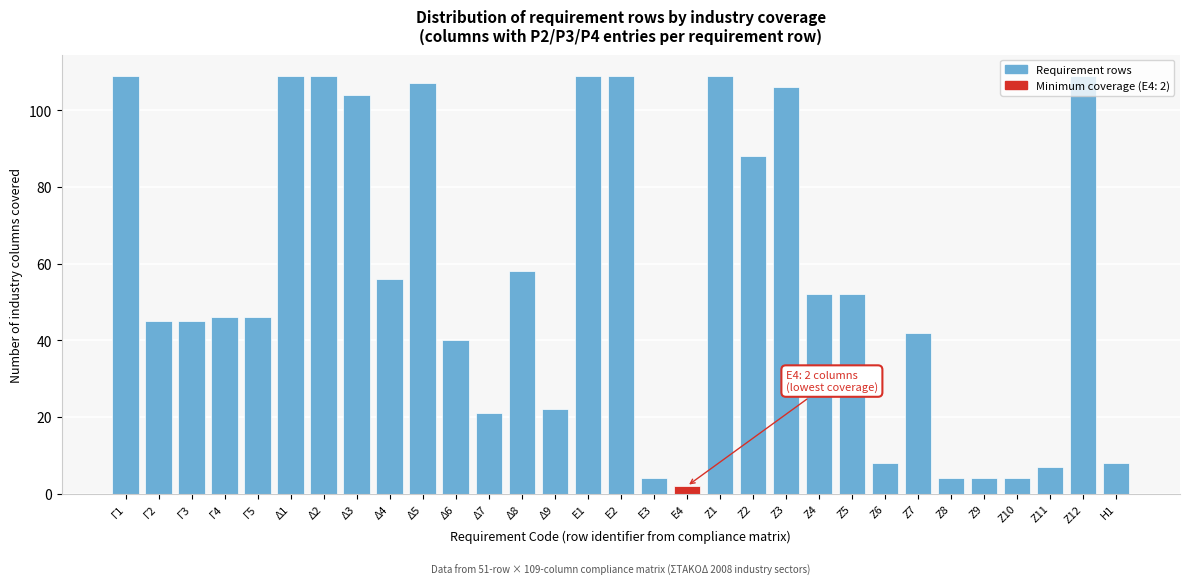

What is the greatest value displayed?

109